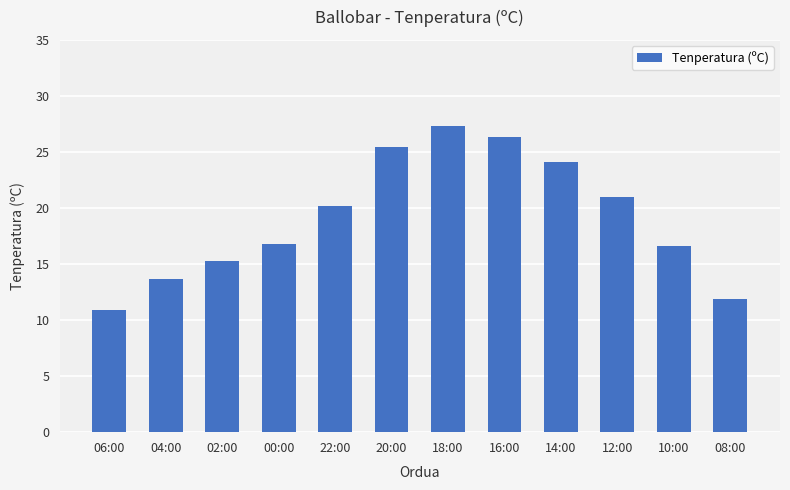

How many series are shown in this chart?

1